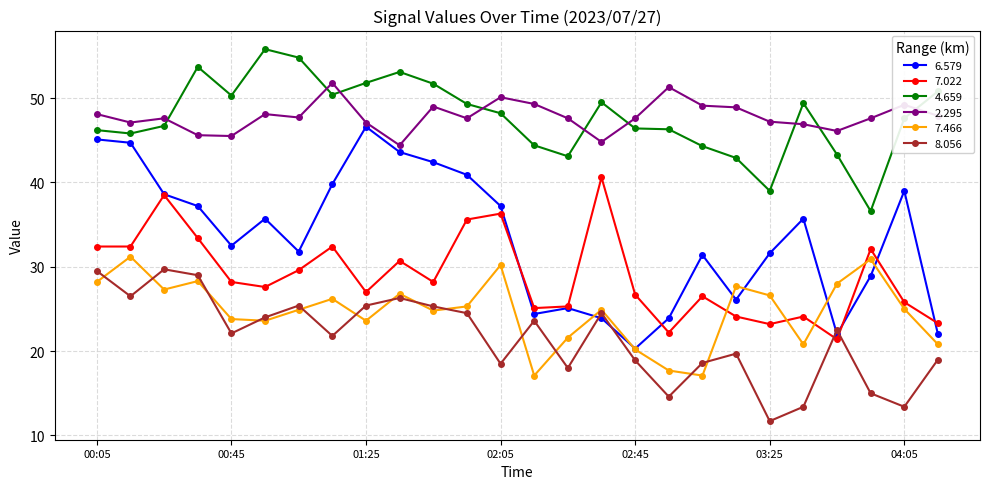

What is the value of the 7.466 point at the 9th from the left?

23.6